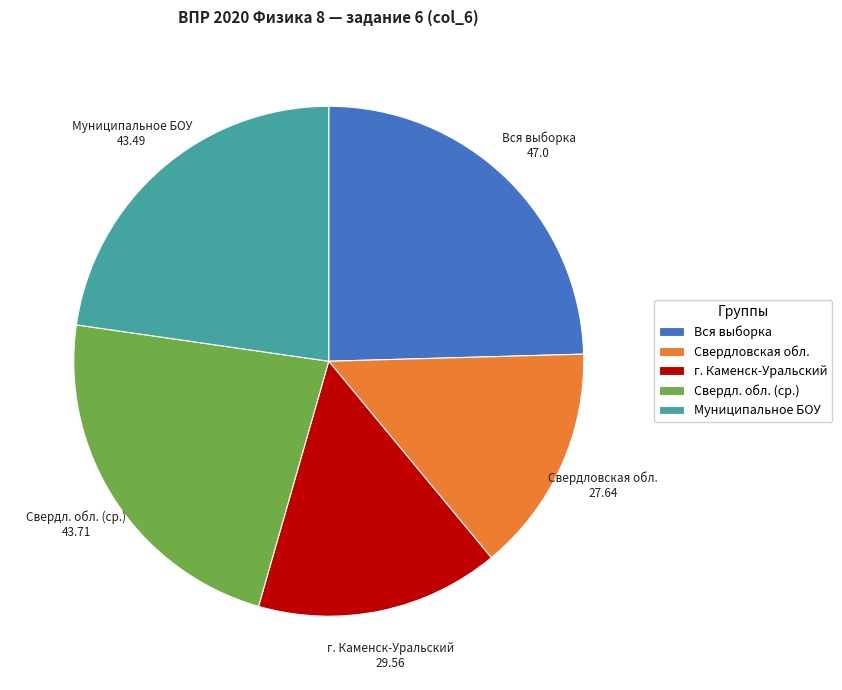

The Свердловская обл. slice represents 26% of the pie. True or false?

False